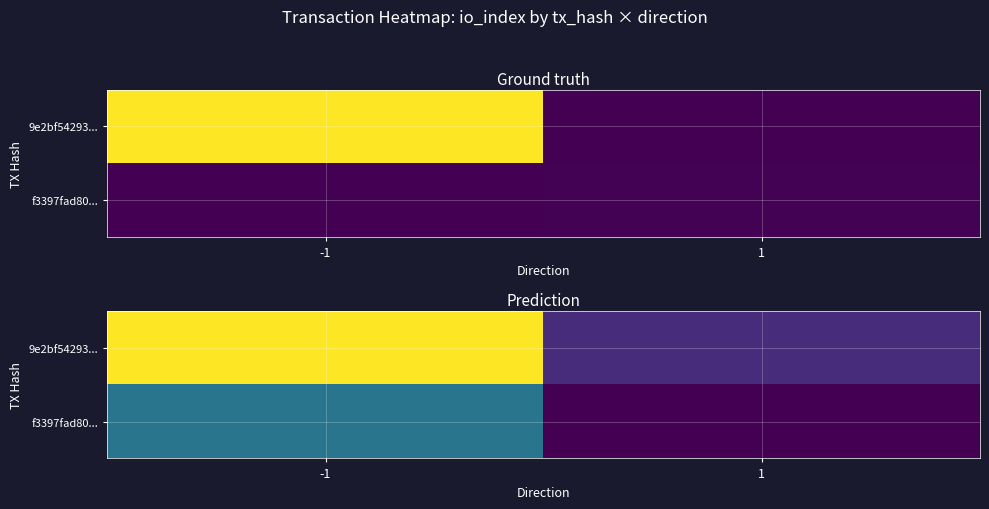

How many series are shown in this chart?

2